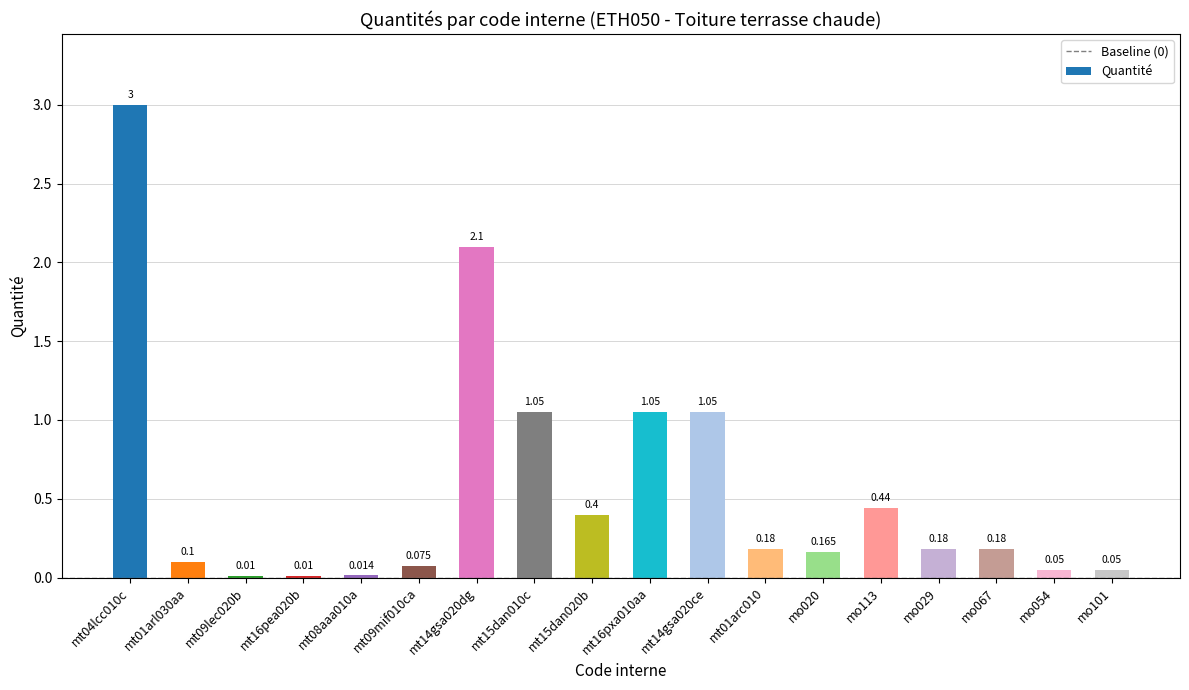

How many data points does each series have?

18